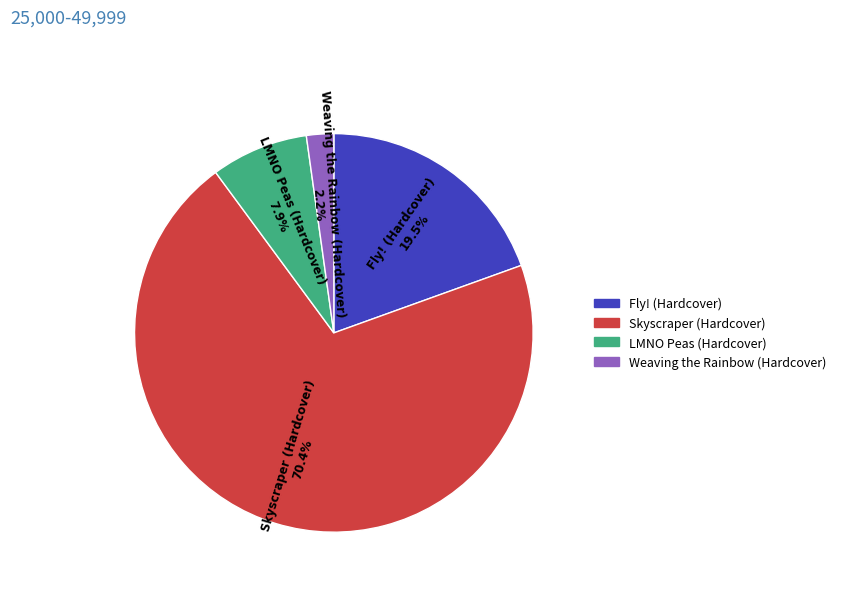

Which category has the biggest portion of the pie?

Skyscraper (Hardcover)